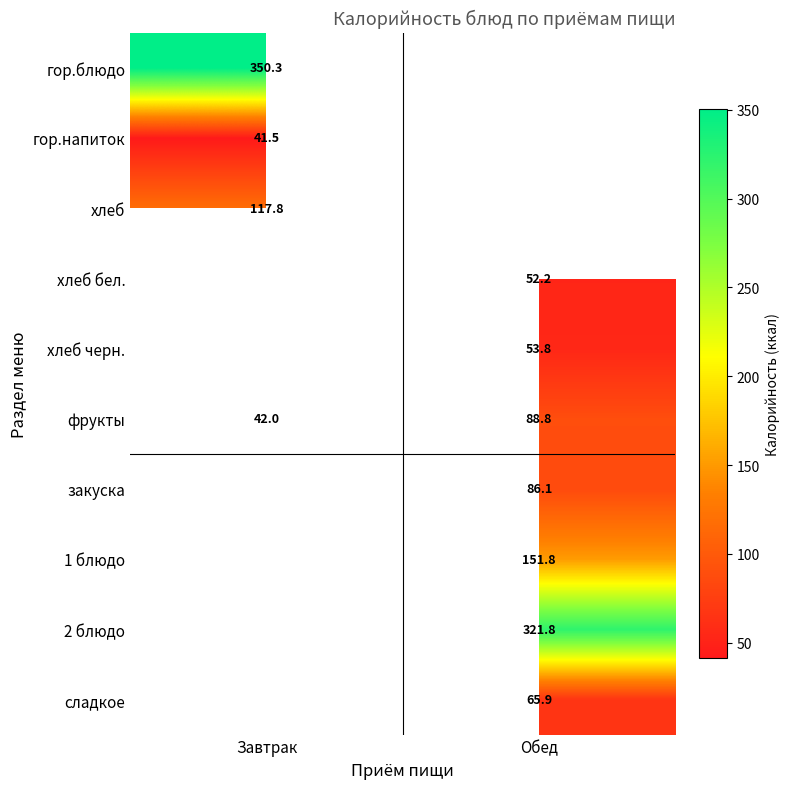

What is the lowest value of the фрукты series?

42.0